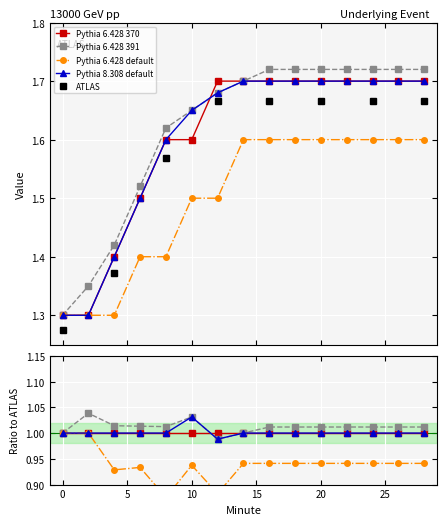

Which has a higher value, 4 or 10?

10